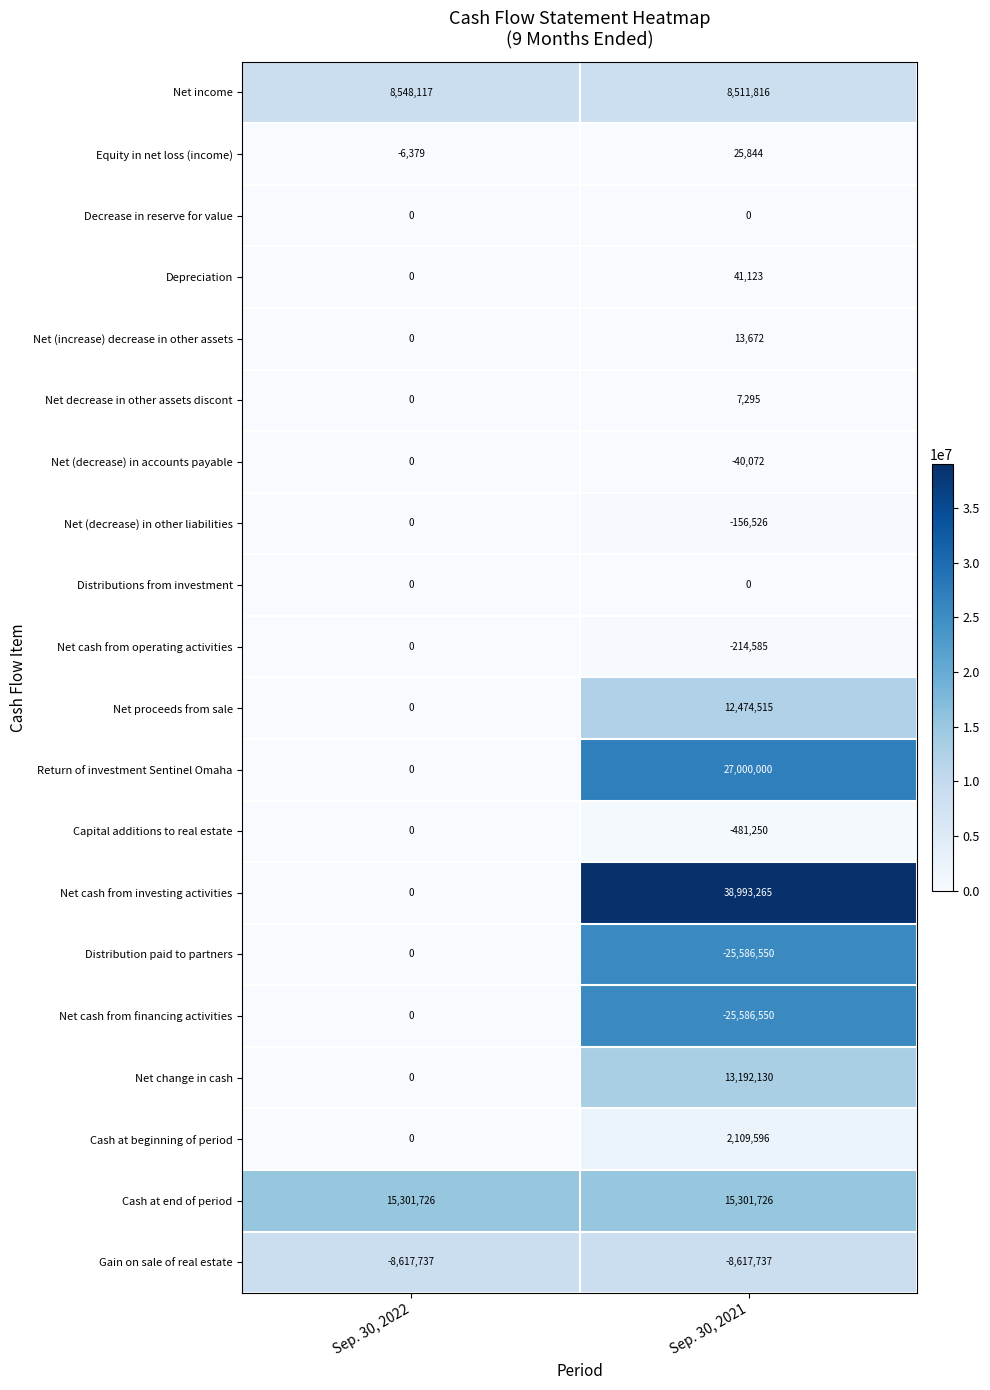

How many data points in Net cash from financing activities are less than 0?

1